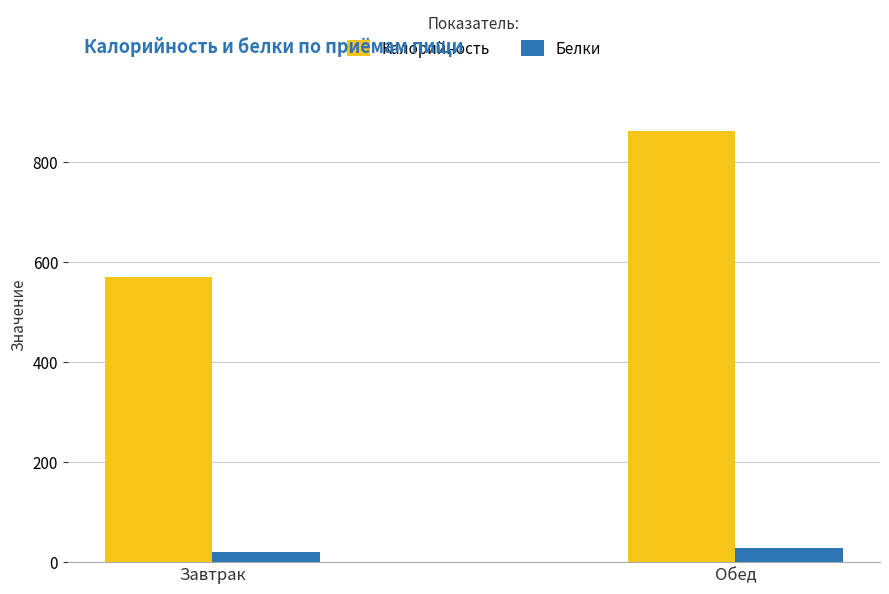

What is the total value across all series at Завтрак?

589.8